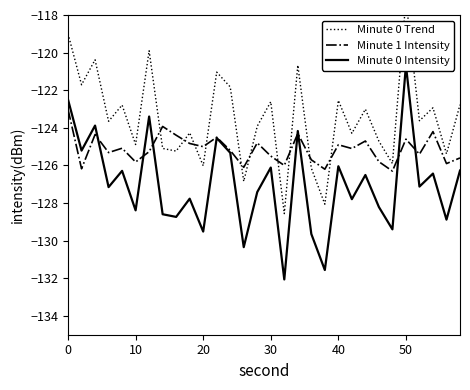

Is this an area chart (filled region under the line)?

No